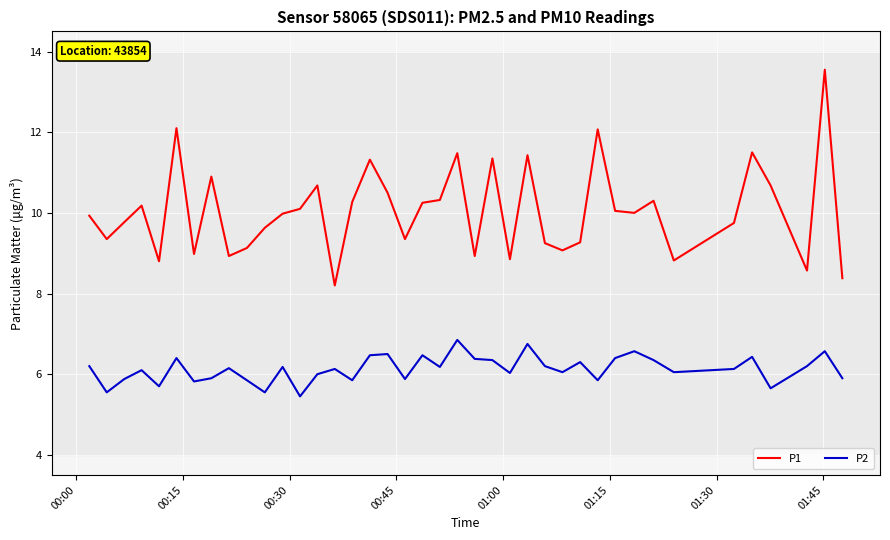

Which series has the largest range (max minus min)?

P1